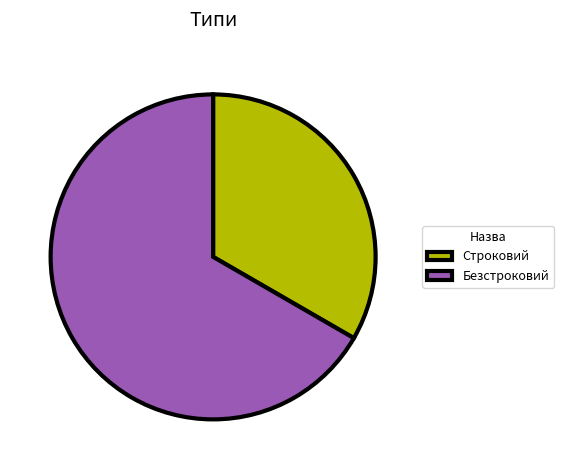

Which slice is the smallest?

Строковий